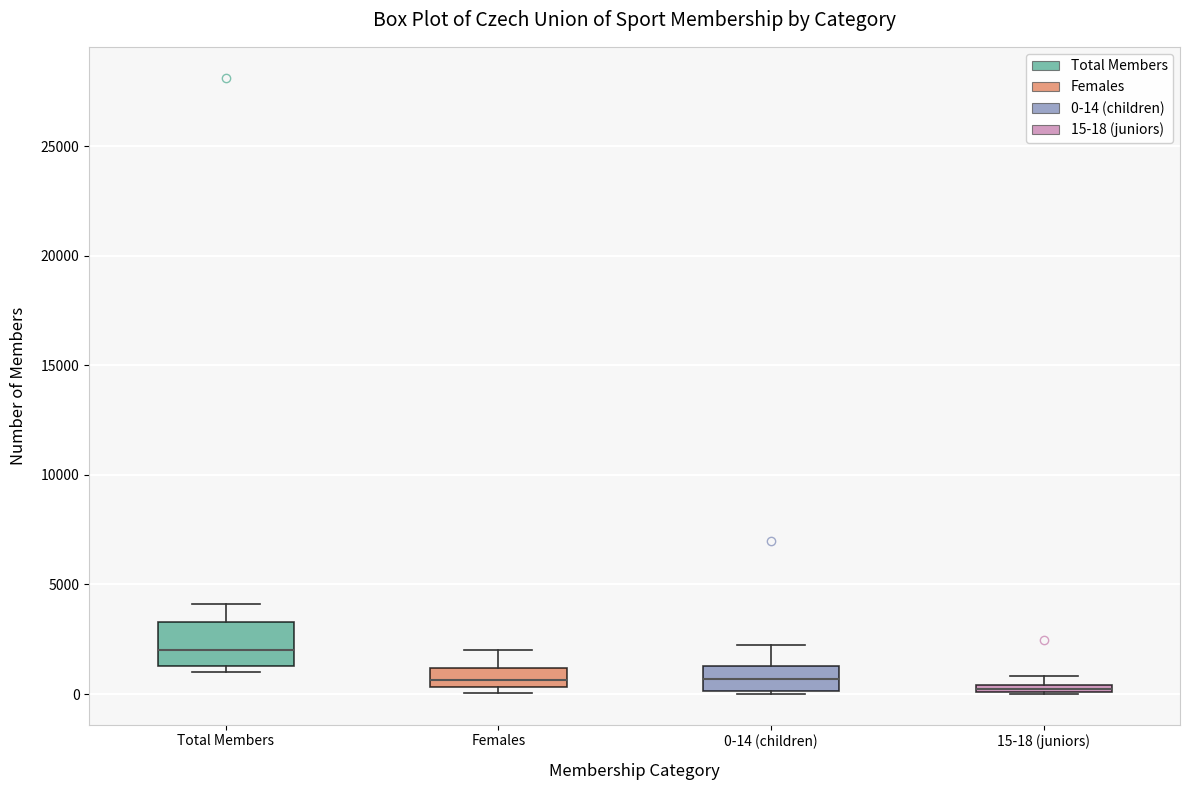

Comparing the boxes themselves (not the whiskers), which one is the tallest?

Total Members